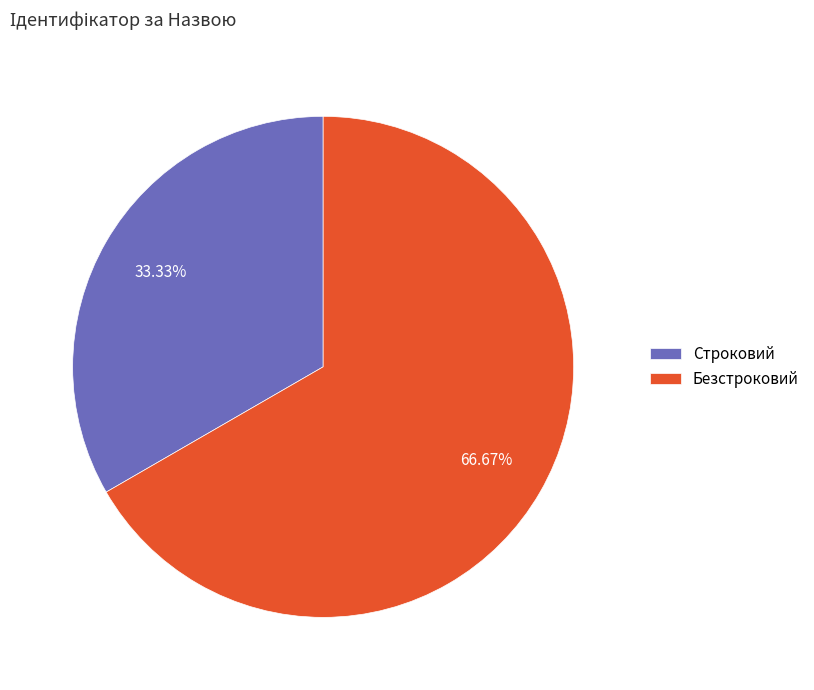

Which slice is the largest?

Безстроковий